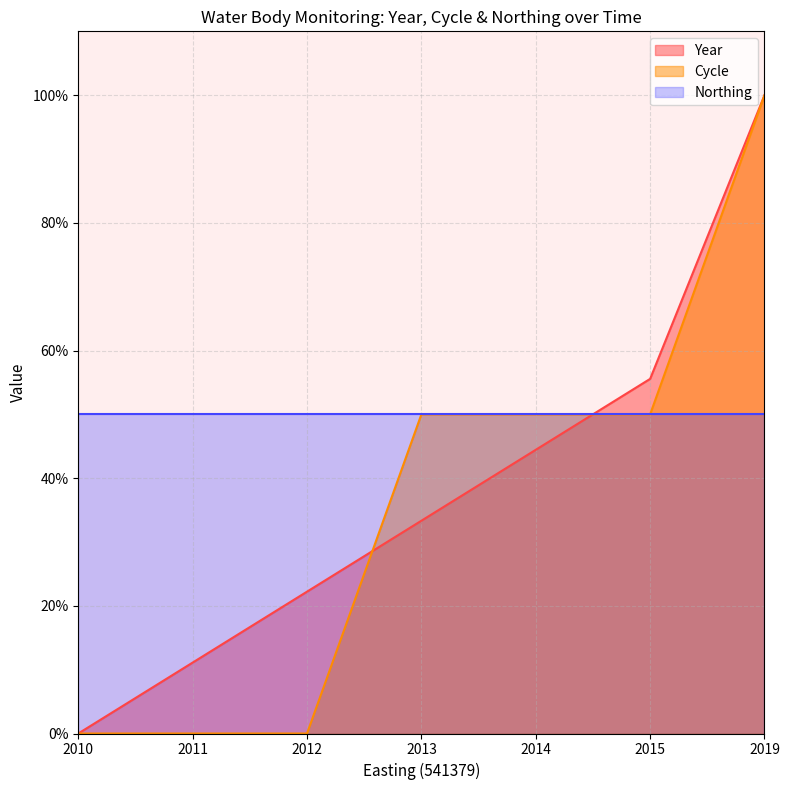

The Year series shows 33.3 at 2013. True or false?

True